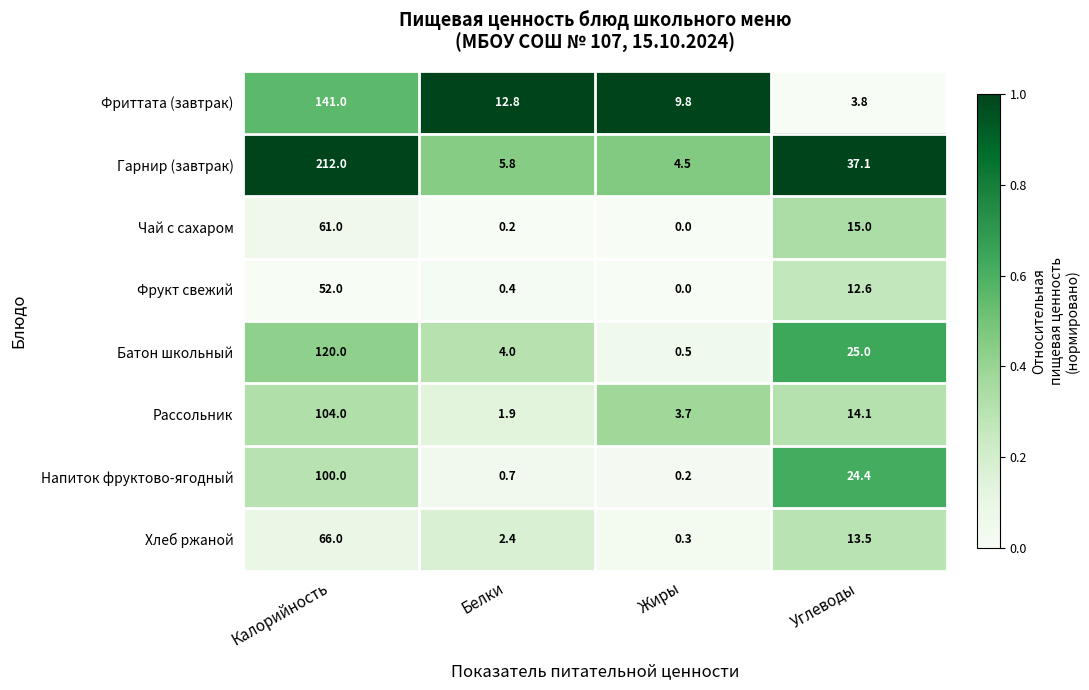

The value of Гарнир (завтрак) at Белки is 5.8. True or false?

True